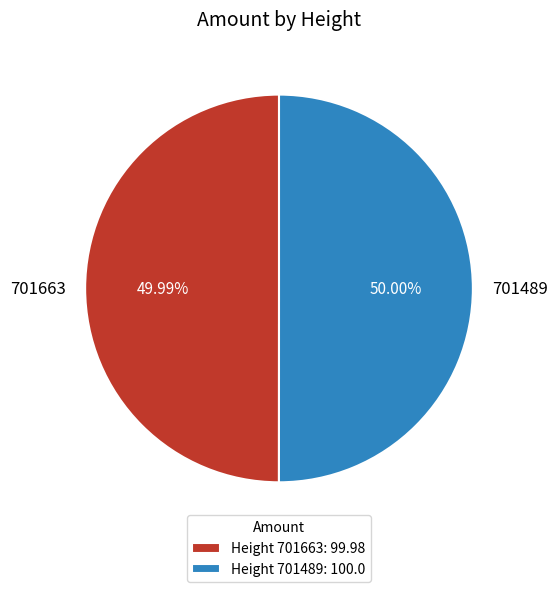

Count the number of slices in the pie.

2